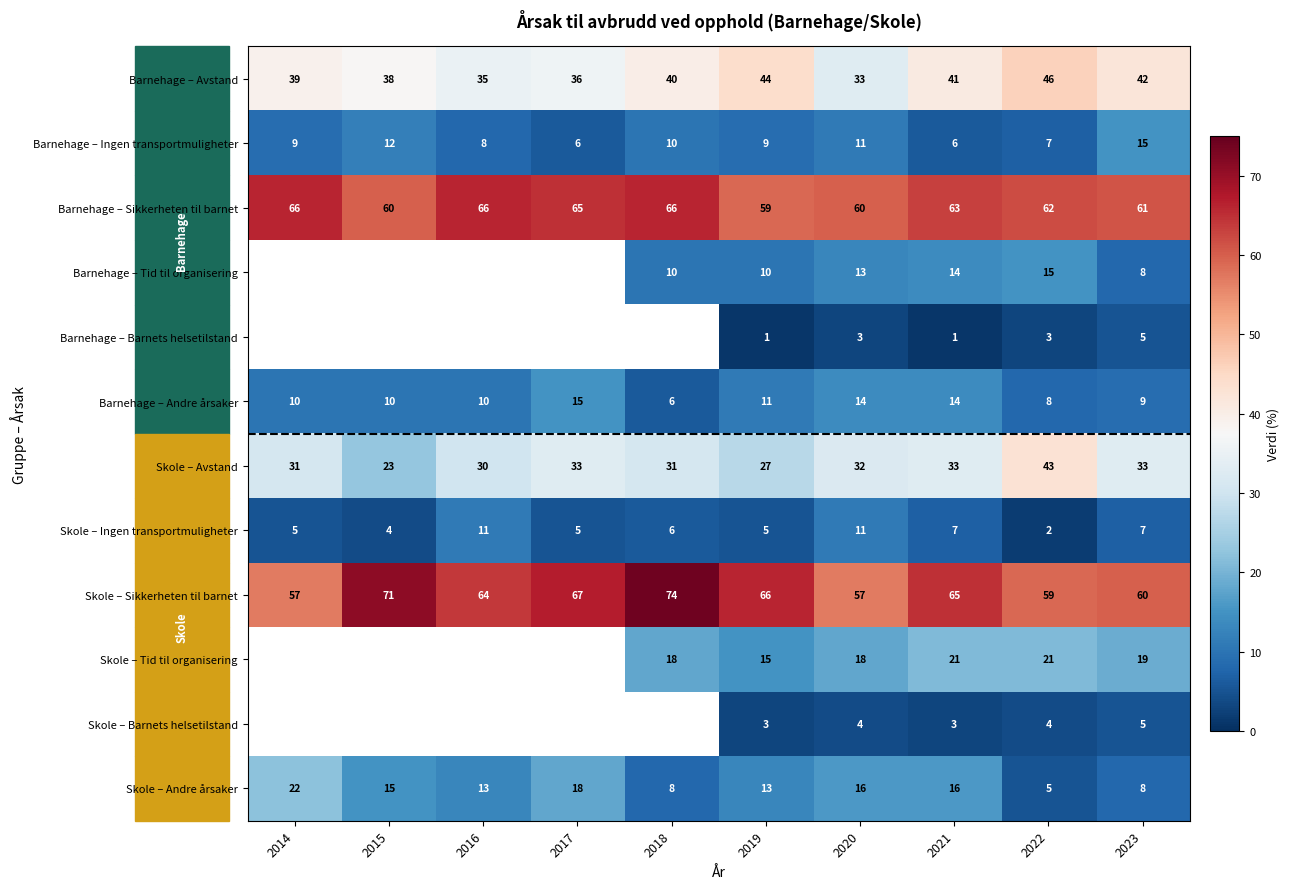

How many series are shown in this chart?

12